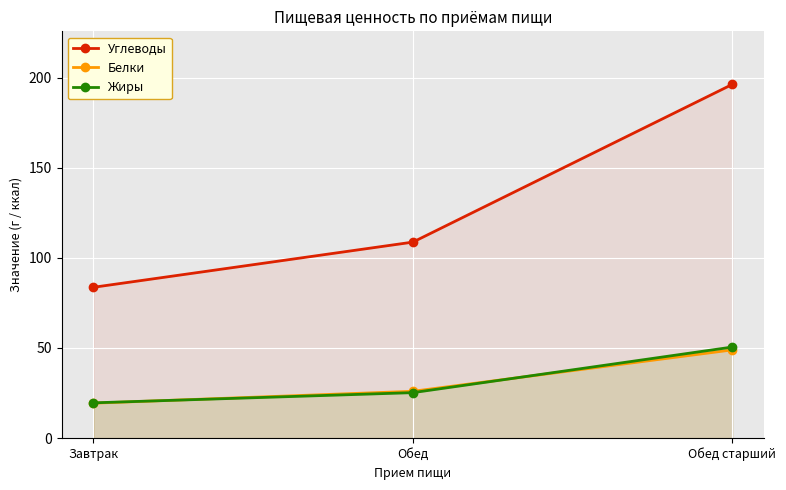

Between Обед старший and Завтрак, which is larger?

Обед старший